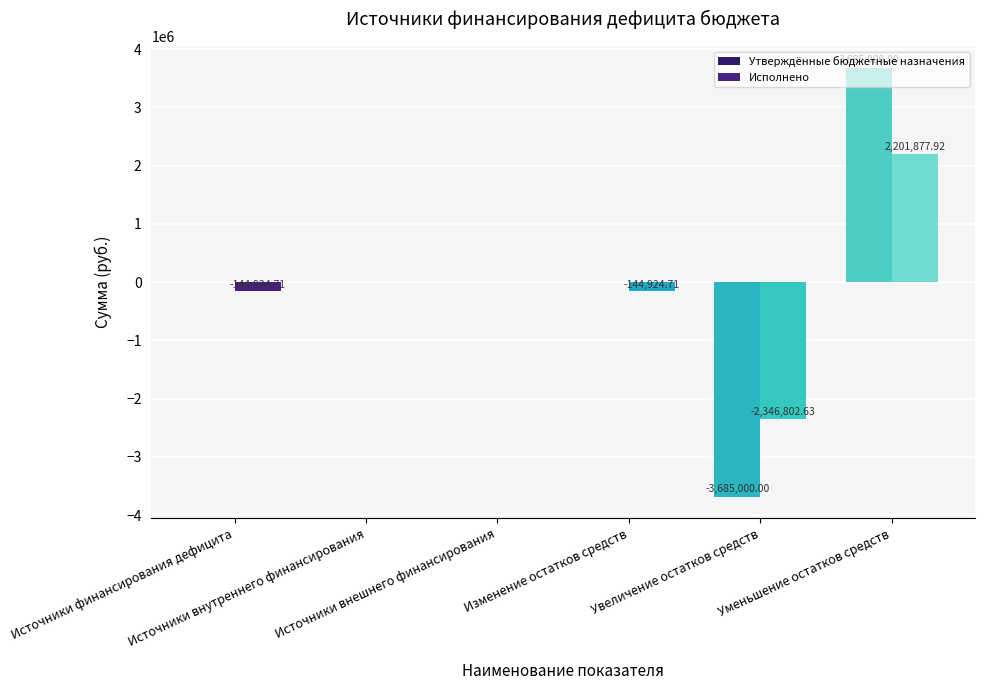

The value of Утверждённые бюджетные назначения at Уменьшение остатков средств is 3685000.0. True or false?

True